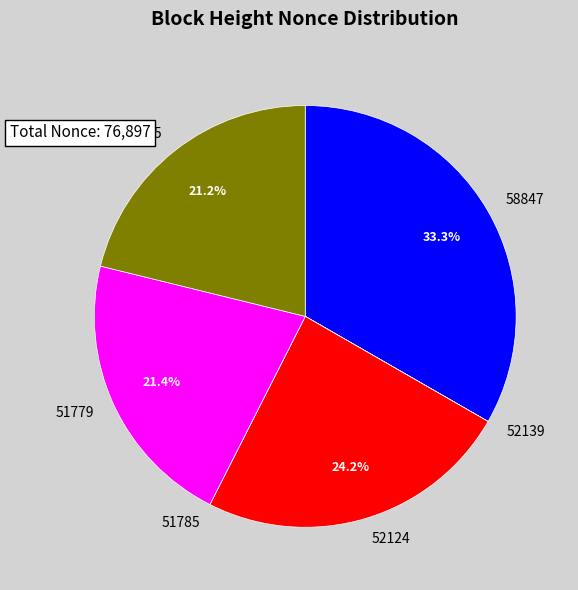

Approximately how many times larger is the value at 51779 compared to 52124?

0.9